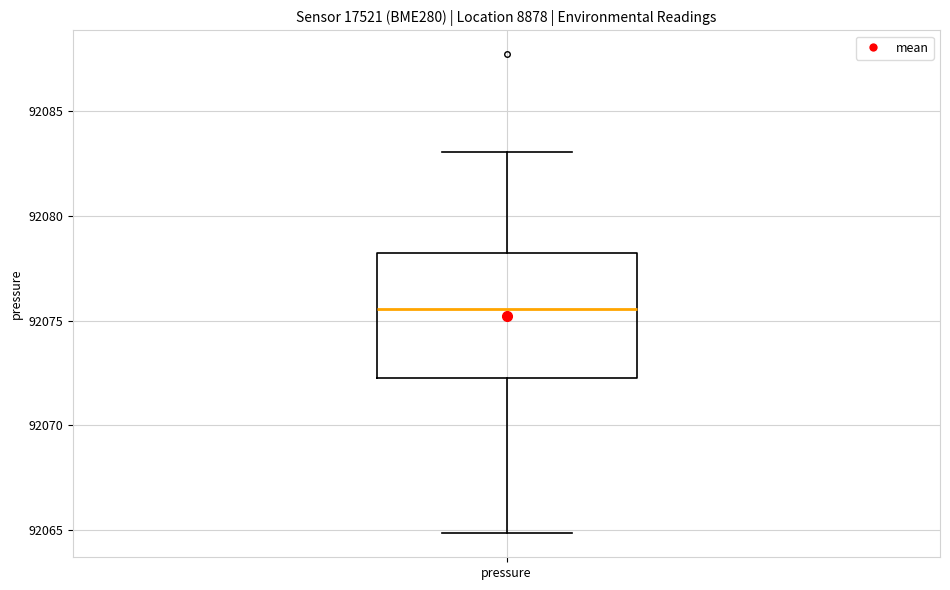

Transcribe this box plot: give where the median line is, the range the box spans, and where the two whiskers end, as read against the y-axis. The values are not printed on the chart, so give them approximately, as read against the axis.

median 92075.5, box 92072.5 to 92078.0, whiskers 92065.0 to 92083.0